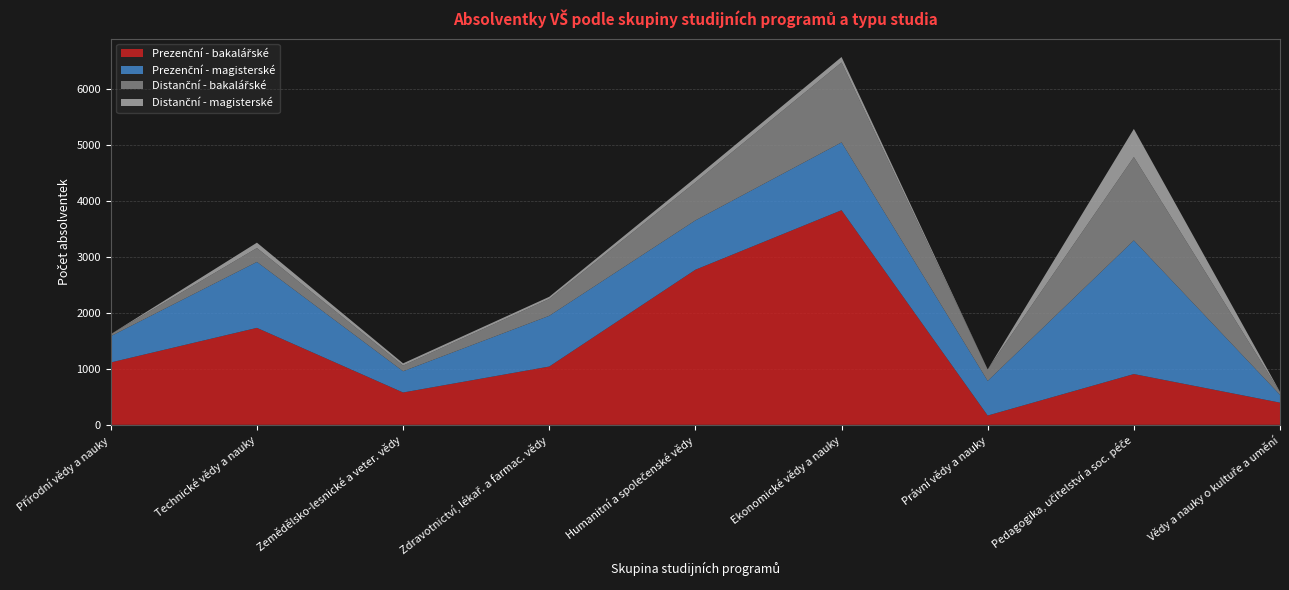

Reading left to right, extract all data points from this chart.

Prezenční - bakalářské: Přírodní vědy a nauky=1113	Technické vědy a nauky=1730	Zemědělsko-lesnické a veter. vědy=577	Zdravotnictví, lékař. a farmac. vědy=1040	Humanitní a společenské vědy=2767	Ekonomické vědy a nauky=3829	Právní vědy a nauky=166	Pedagogika, učitelství a soc. péče=906	Vědy a nauky o kultuře a umění=396
Prezenční - magisterské: Přírodní vědy a nauky=469	Technické vědy a nauky=1176	Zemědělsko-lesnické a veter. vědy=379	Zdravotnictví, lékař. a farmac. vědy=905	Humanitní a společenské vědy=880	Ekonomické vědy a nauky=1210	Právní vědy a nauky=618	Pedagogika, učitelství a soc. péče=2384	Vědy a nauky o kultuře a umění=139
Distanční - bakalářské: Přírodní vědy a nauky=35	Technické vědy a nauky=248	Zemědělsko-lesnické a veter. vědy=101	Zdravotnictví, lékař. a farmac. vědy=300	Humanitní a společenské vědy=679	Ekonomické vědy a nauky=1426	Právní vědy a nauky=206	Pedagogika, učitelství a soc. péče=1487	Vědy a nauky o kultuře a umění=48
Distanční - magisterské: Přírodní vědy a nauky=1	Technické vědy a nauky=96	Zemědělsko-lesnické a veter. vědy=40	Zdravotnictví, lékař. a farmac. vědy=39	Humanitní a společenské vědy=80	Ekonomické vědy a nauky=97	Právní vědy a nauky=0	Pedagogika, učitelství a soc. péče=502	Vědy a nauky o kultuře a umění=6